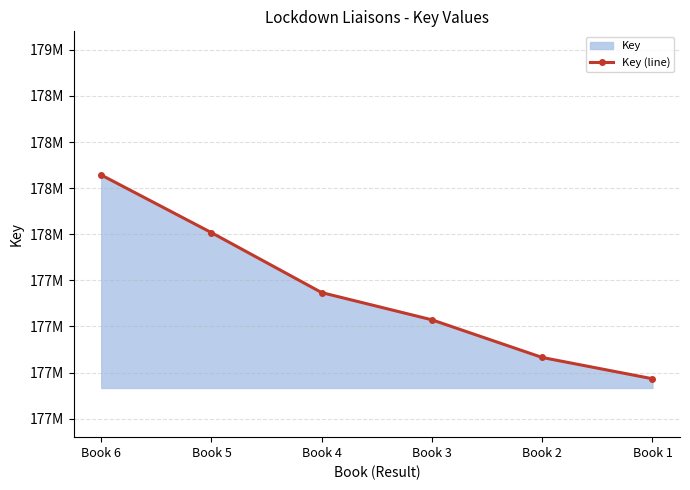

What is the ratio of the value at Book 5 to the value at Book 2?

1.0